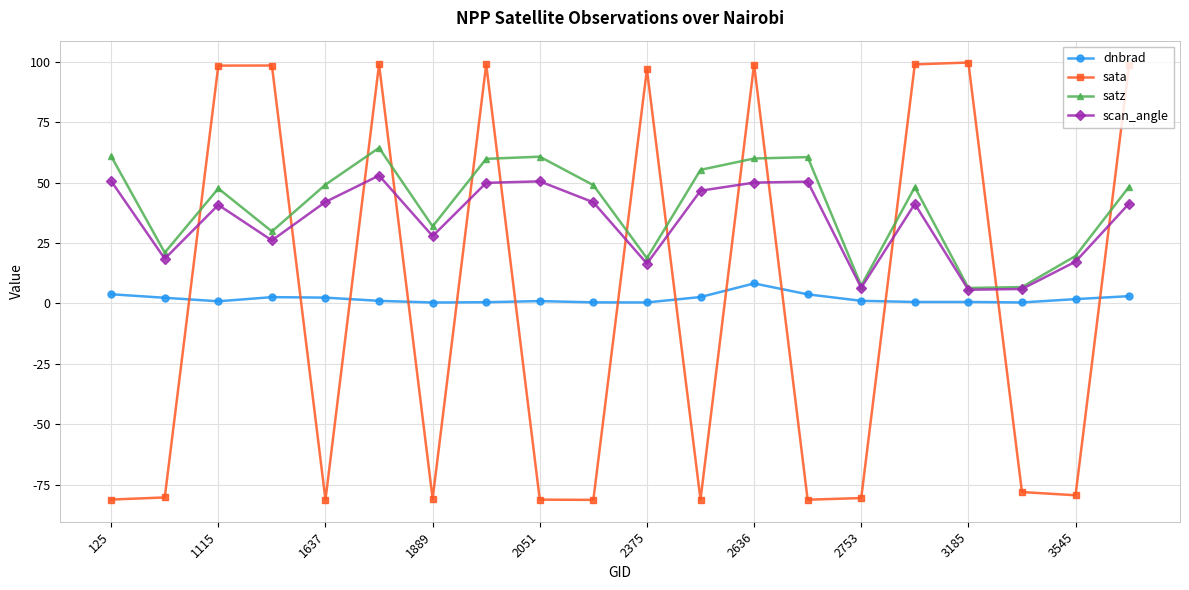

List the series in order of their peak value, lowest first.

dnbrad, scan_angle, satz, sata